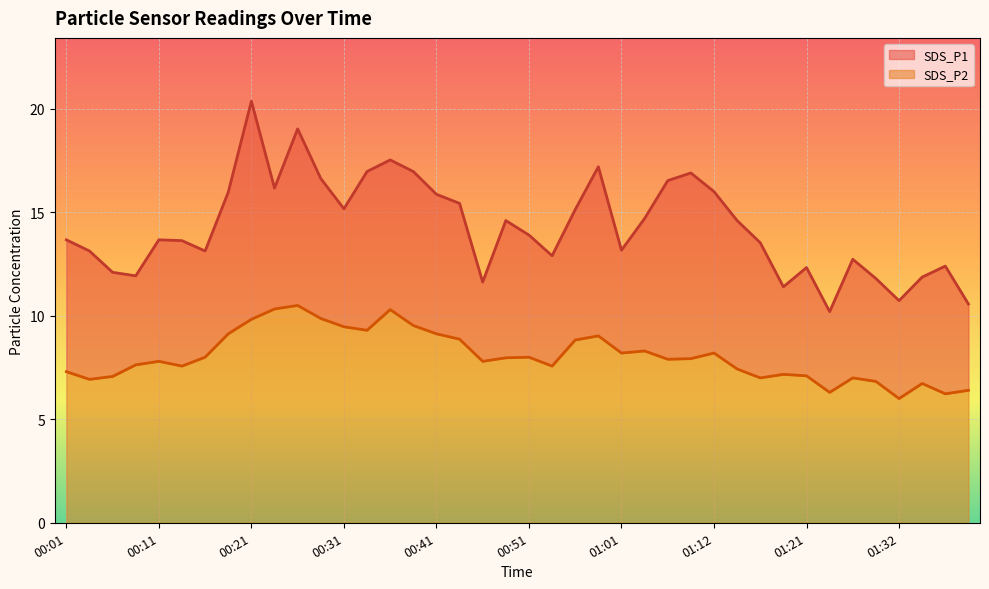

True or false: SDS_P1 and SDS_P2 cross at least once.

False